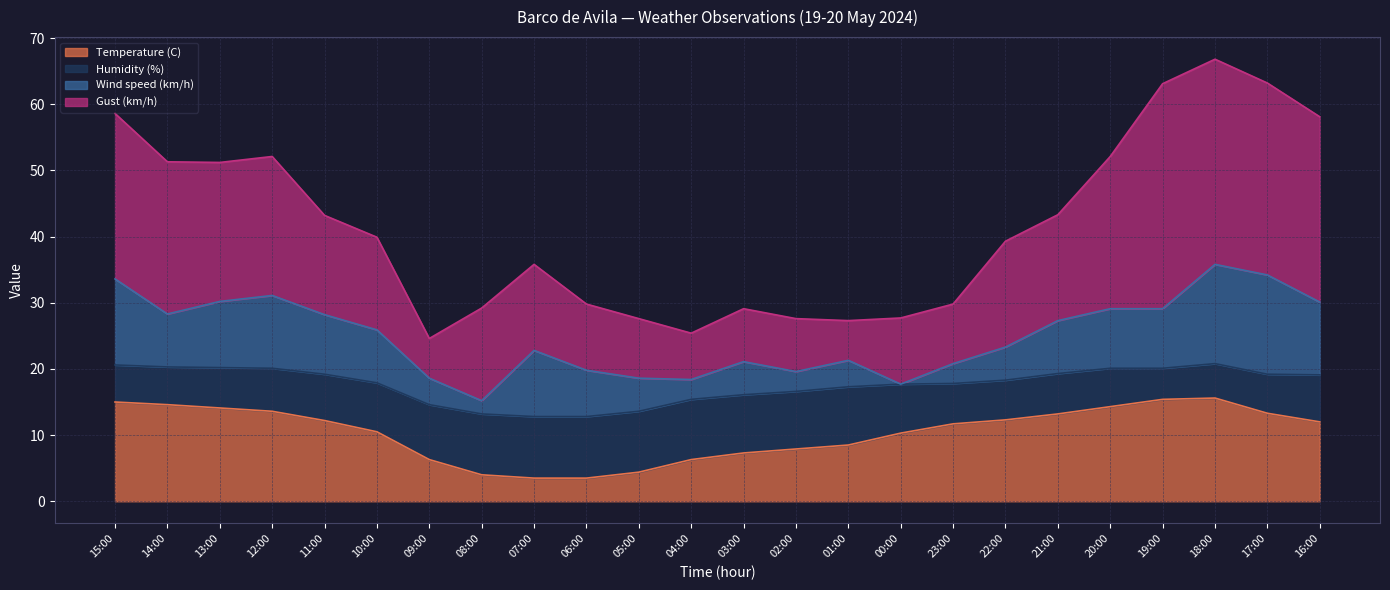

True or false: Gust (km/h) and Wind speed (km/h) intersect in this chart.

False